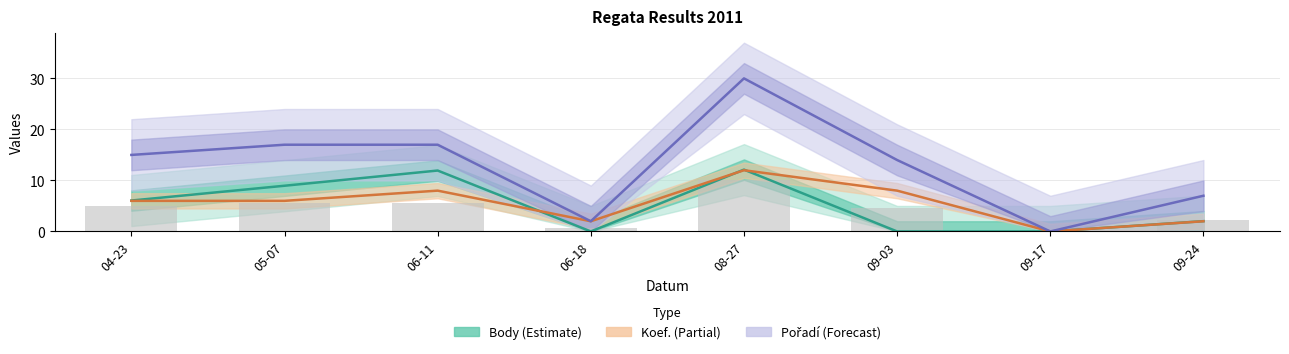

What is the difference between the Body values at 09-17 and 05-07?

9.0